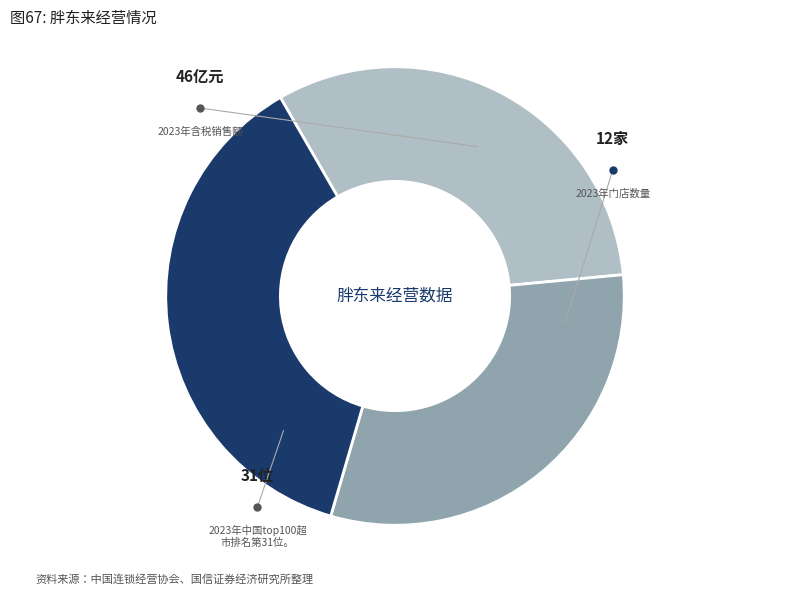

Does any single category account for the majority?

No